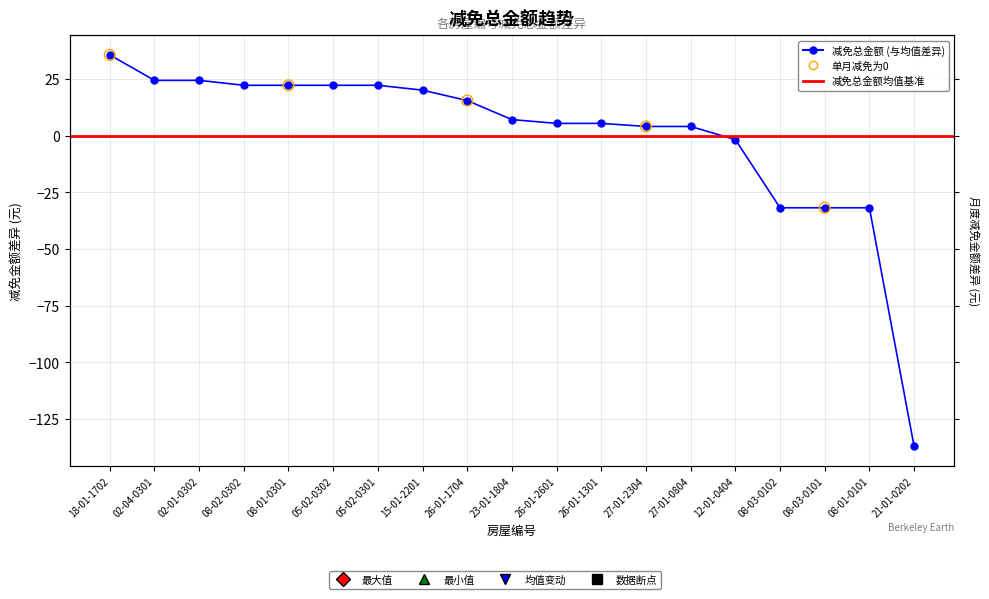

Between 23-01-1804 and 08-02-0302, which is larger?

08-02-0302